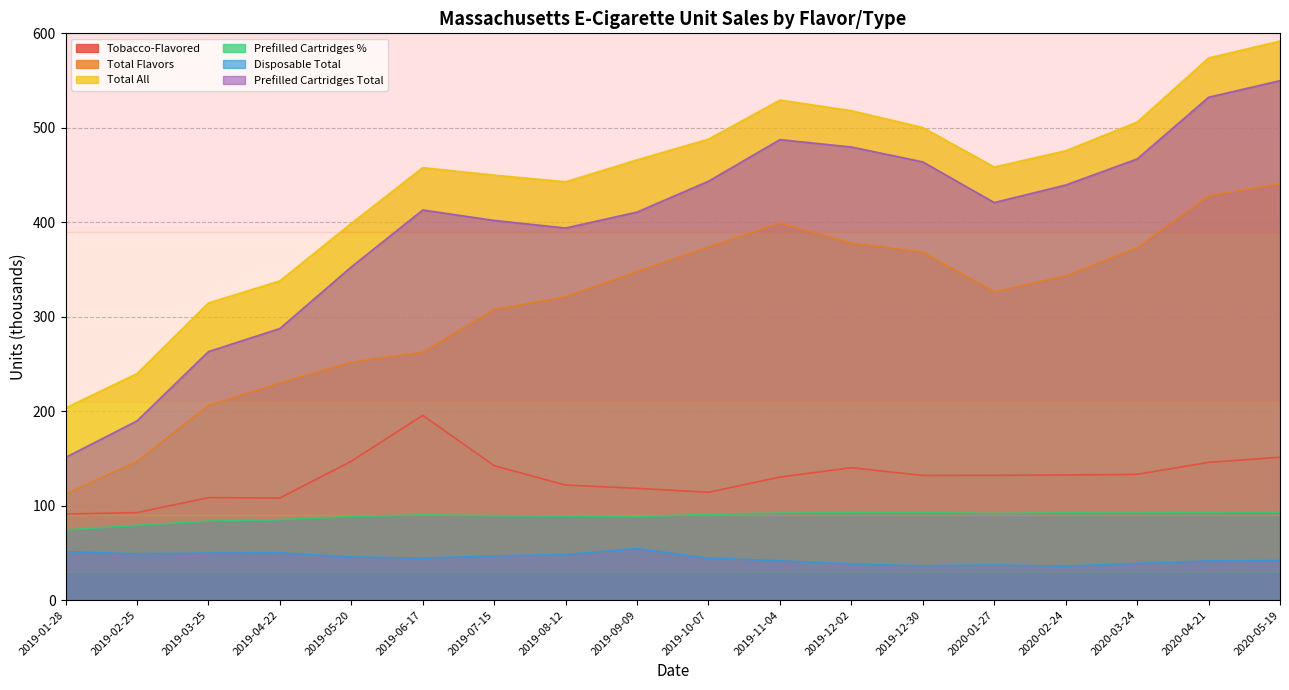

What is the sum of the Tobacco-Flavored values at 2020-03-24 and 2019-12-02?

273.3